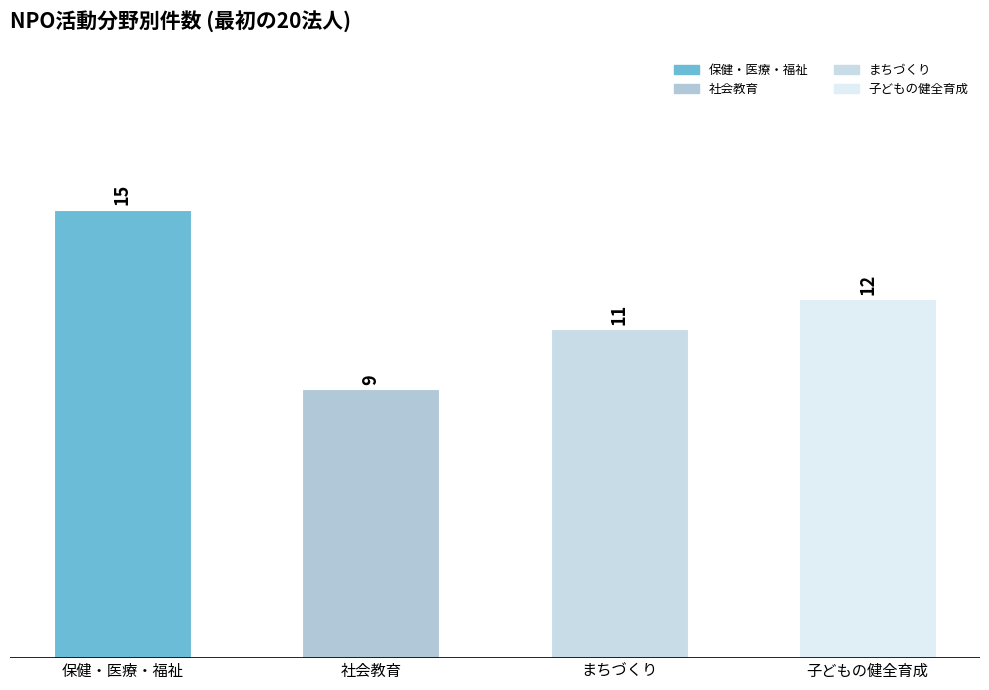

Rank the categories by value from highest to lowest.

保健・医療・福祉, 子どもの健全育成, まちづくり, 社会教育